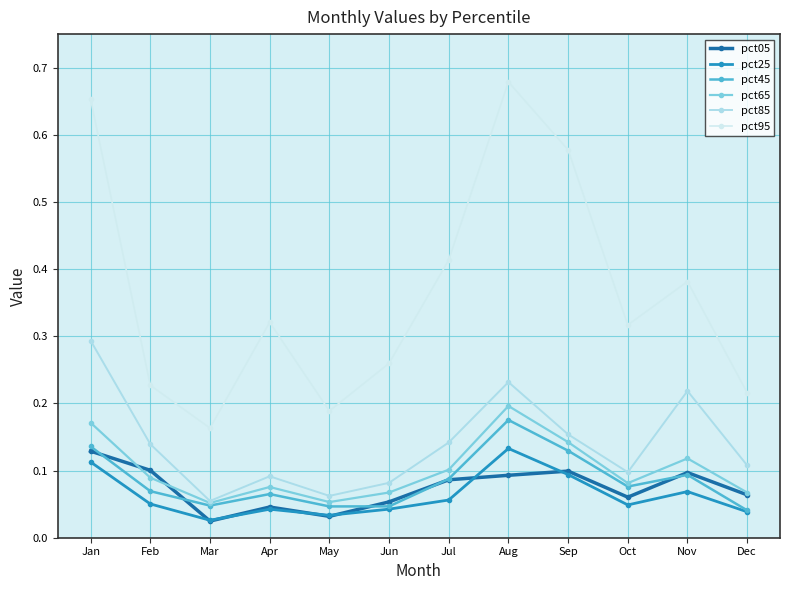

True or false: pct65 and pct95 cross at least once.

False